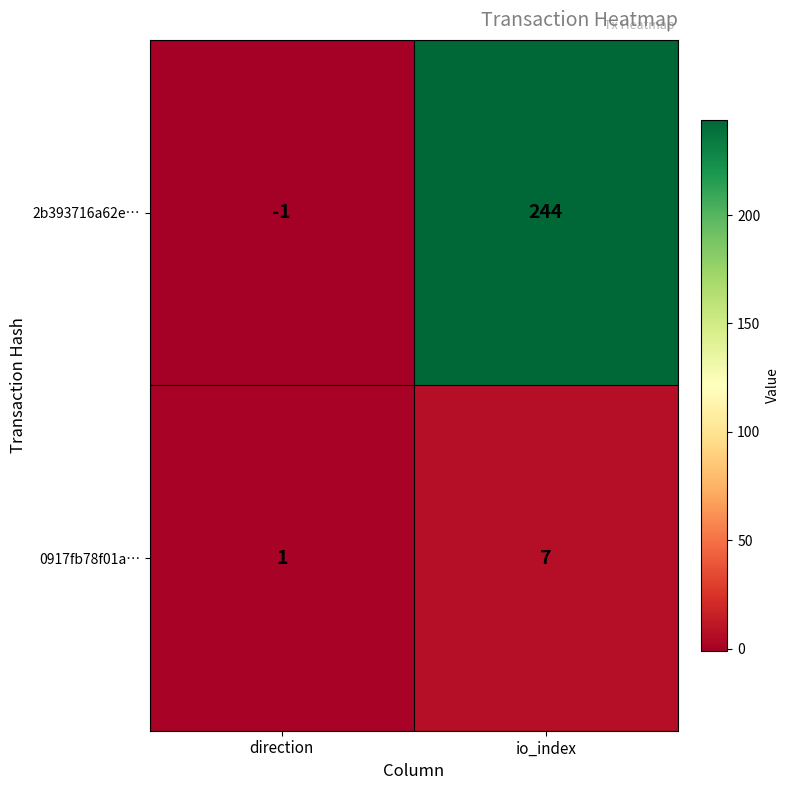

Where is 0917fb78f01a… nearest to the value 4?

direction